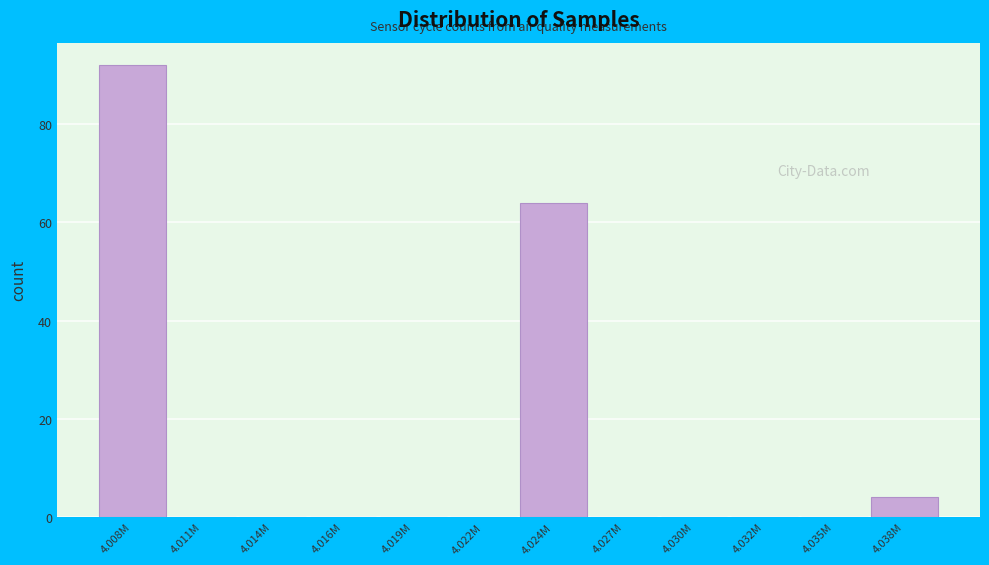

Reading right to left, list all the values displayed in this chart.

4.038M=4	4.035M=0	4.032M=0	4.030M=0	4.027M=0	4.024M=64	4.022M=0	4.019M=0	4.016M=0	4.014M=0	4.011M=0	4.008M=92